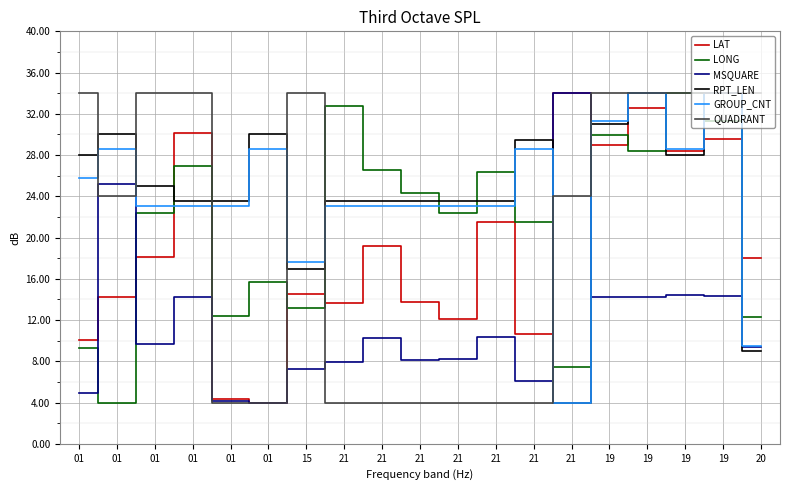

Which series has the widest spread of values?

LAT